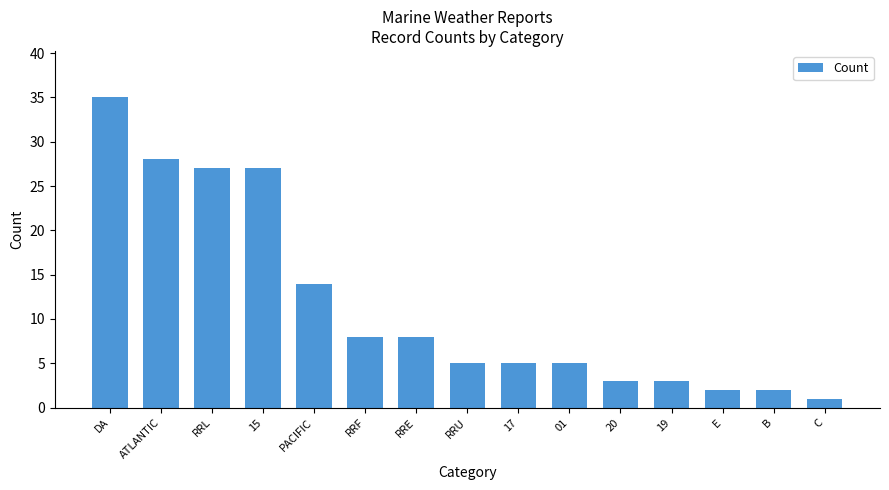

Reading right to left, list all the values displayed in this chart.

1	2	2	3	3	5	5	5	8	8	14	27	27	28	35